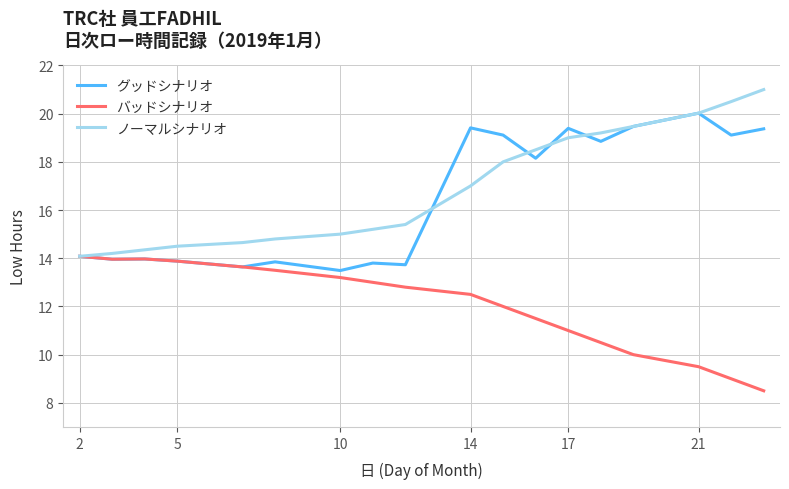

Which series has the largest total across all categories?

ノーマルシナリオ